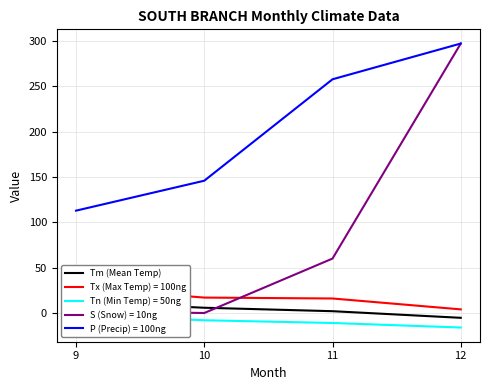

Which series has the widest spread of values?

S